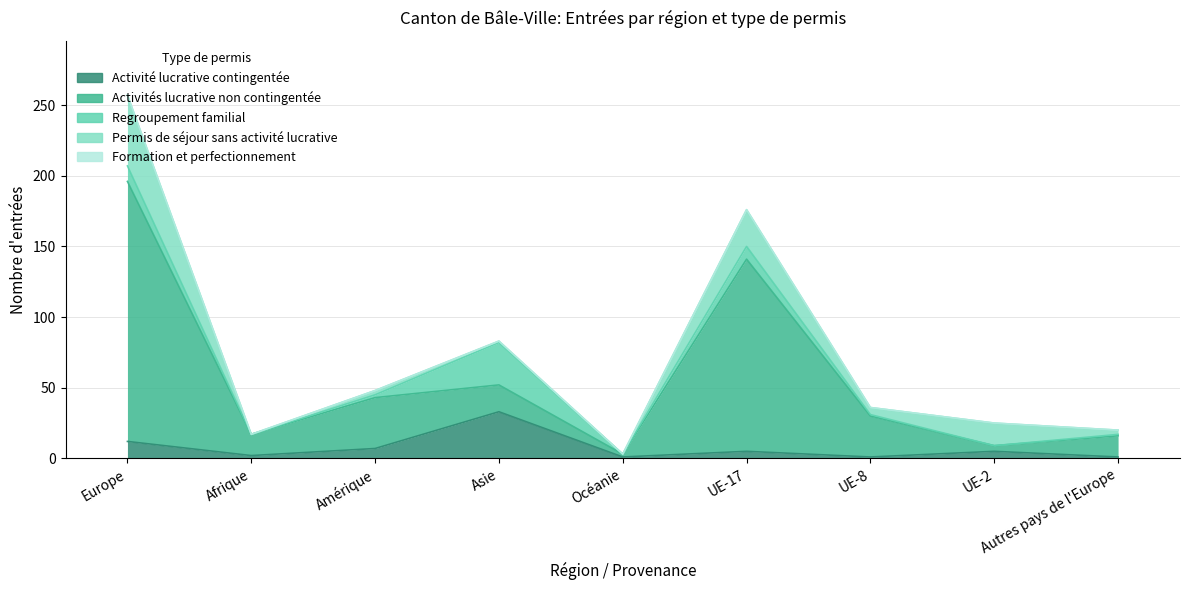

What is the total value across all series at Autres pays de l'Europe?

20